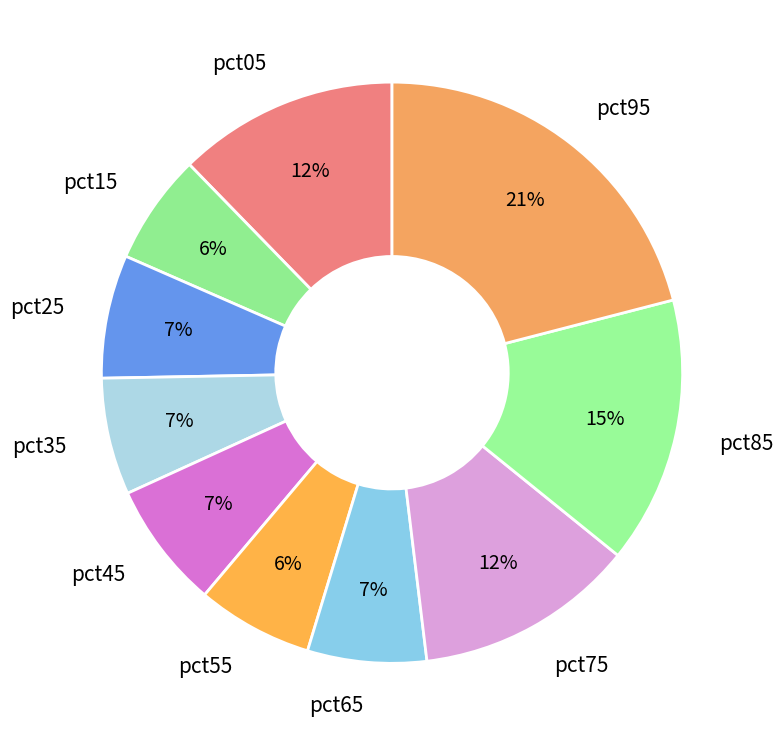

To the nearest percent, what is the average slice percentage?

10%